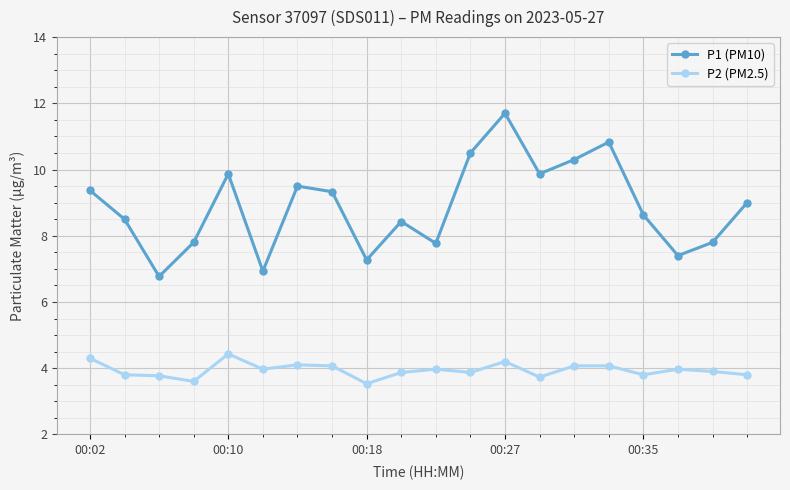

What is the average value of the P1 (PM10) series?

8.9